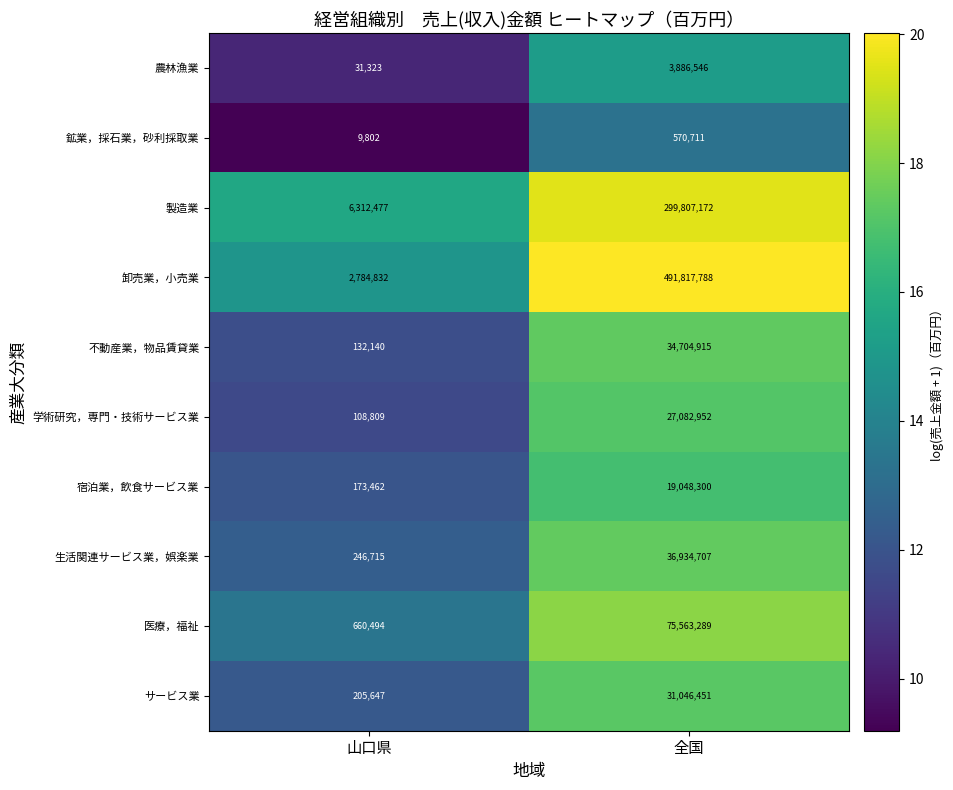

Which category has the highest value in the サービス業 series?

全国